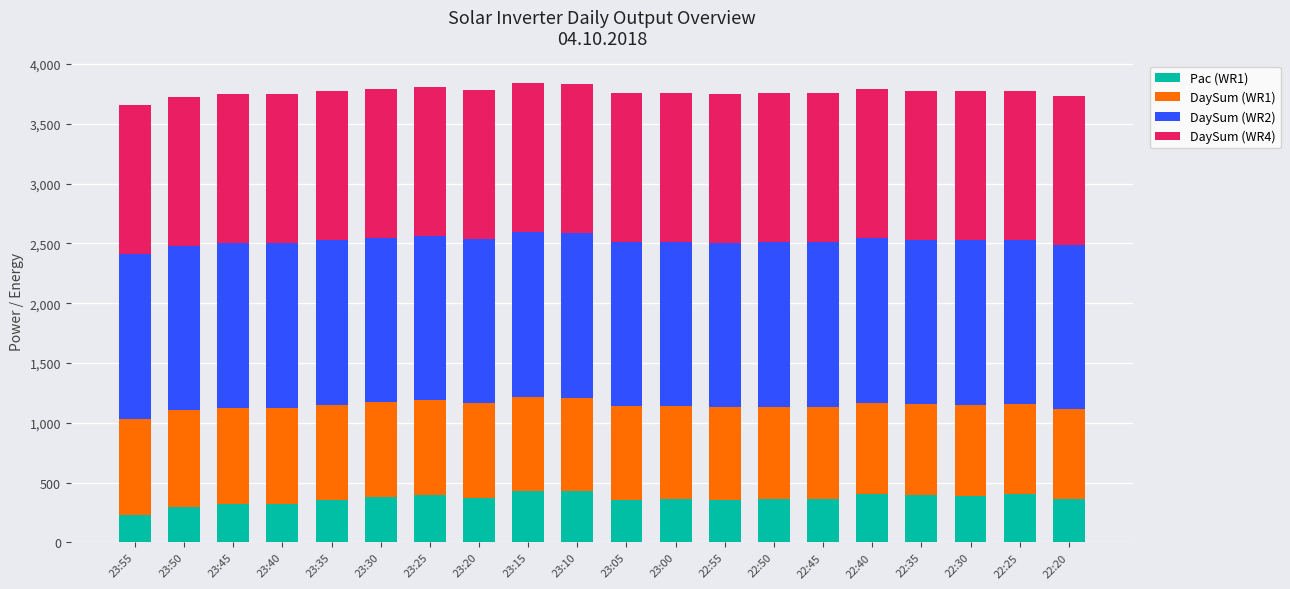

What is the total value across all series at 22:35?

3777.1